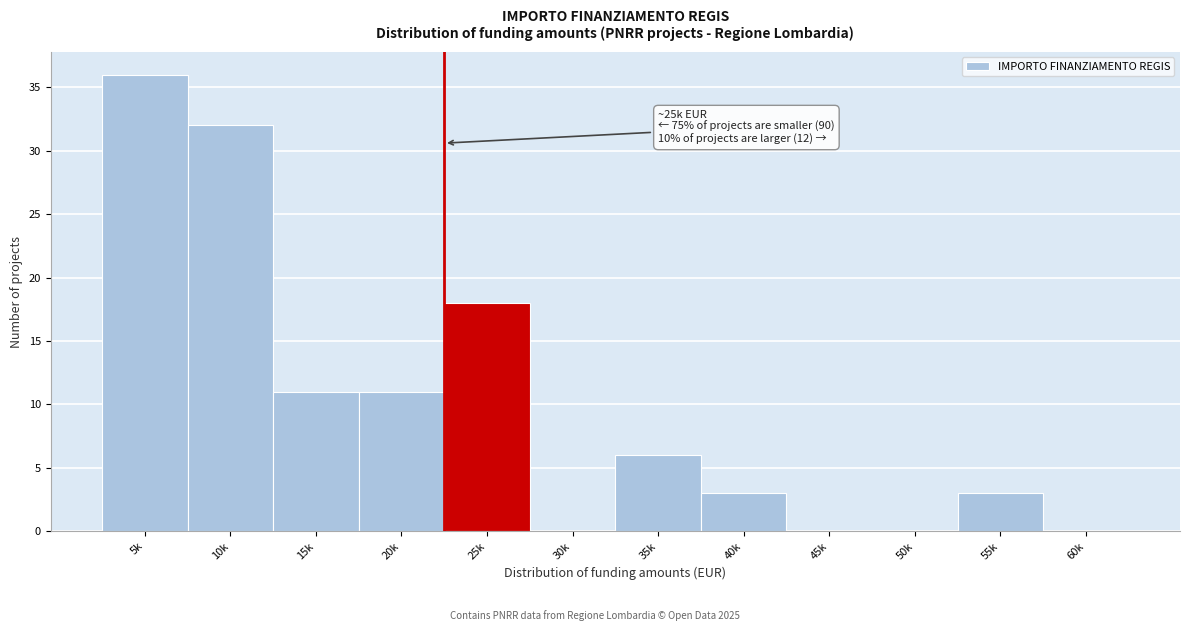

Reading left to right, what are all the values shown in this chart?

5k=36	10k=32	15k=11	20k=11	25k=18	30k=0	35k=6	40k=3	45k=0	50k=0	55k=3	60k=0